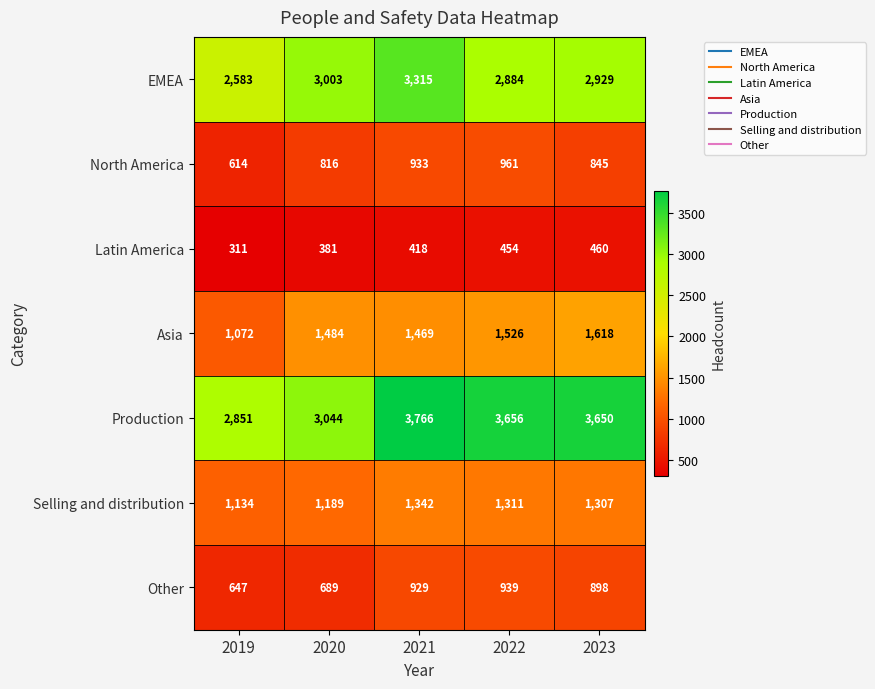

At which category does the chart reach its minimum across all series?

2019